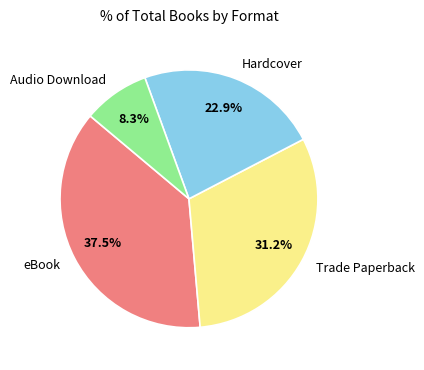

The Hardcover slice represents 17% of the pie. True or false?

False